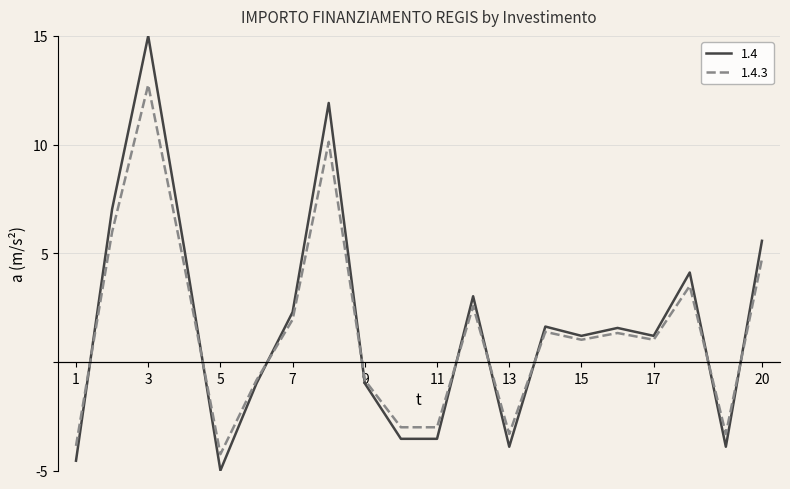

How many times do 1.4 and 1.4.3 cross each other?

9